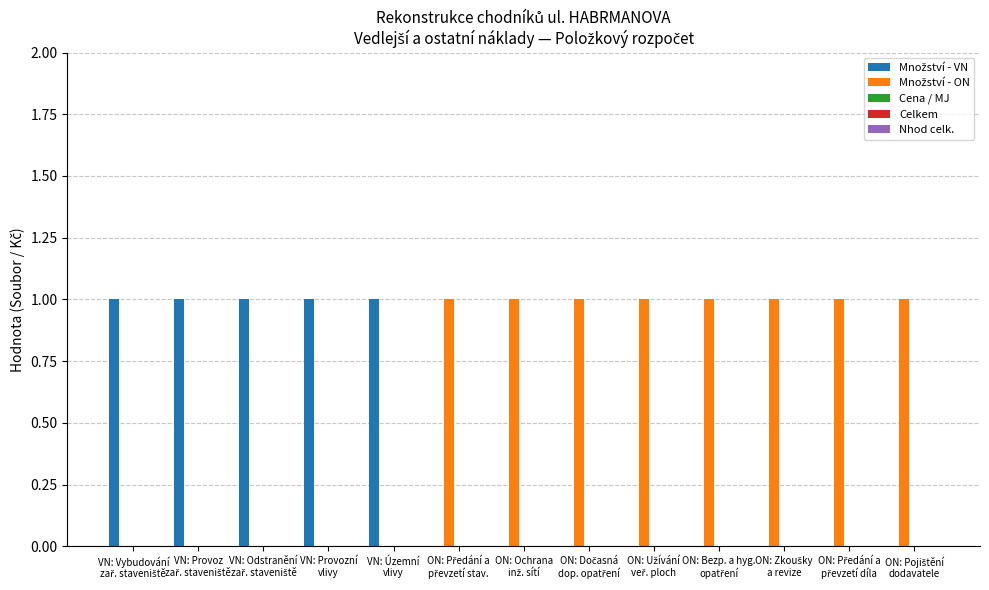

How many groups of bars are there?

13